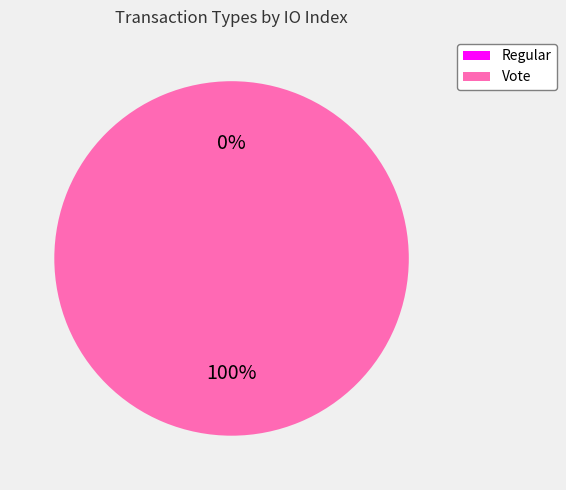

Which slice is the smallest?

Regular